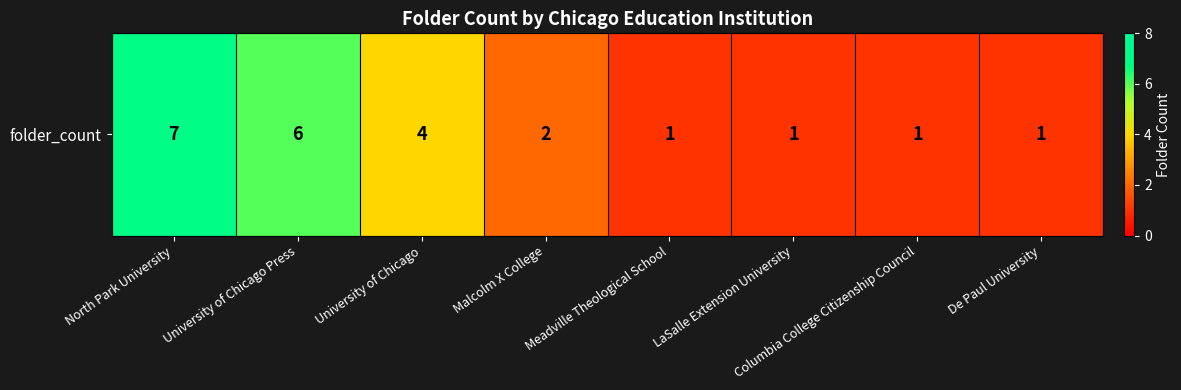

What is the difference between the second highest and second lowest values?

5